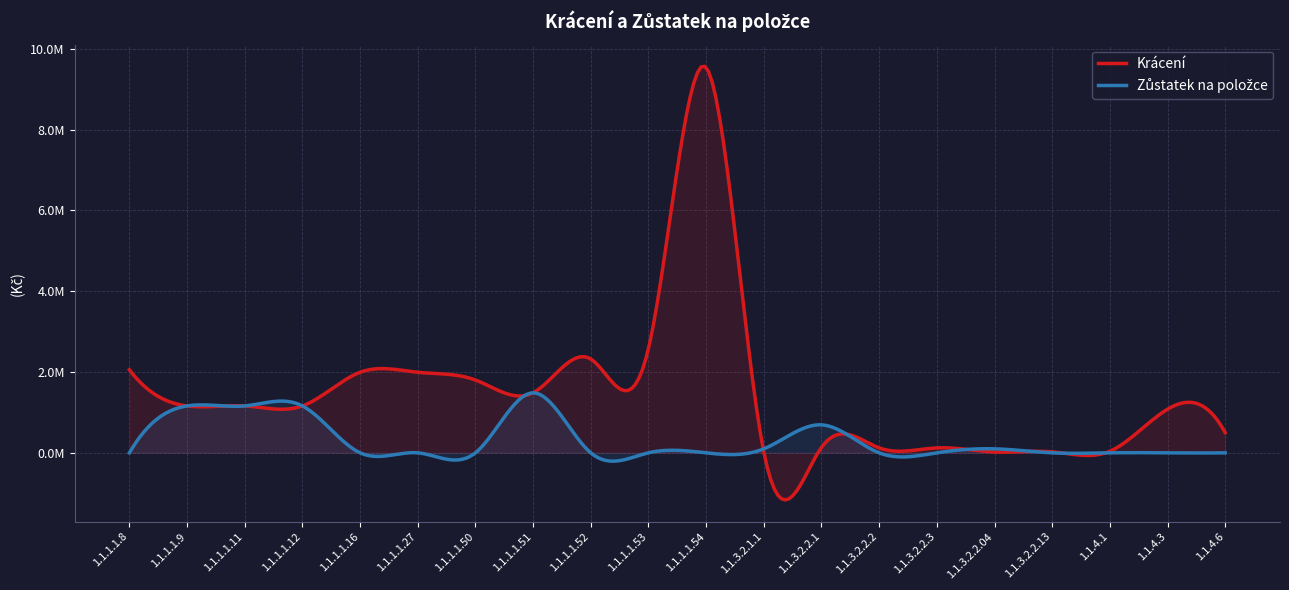

What is the difference between the Krácení values at 1.1.4.6 and 1.1.1.1.8?

1555645.0